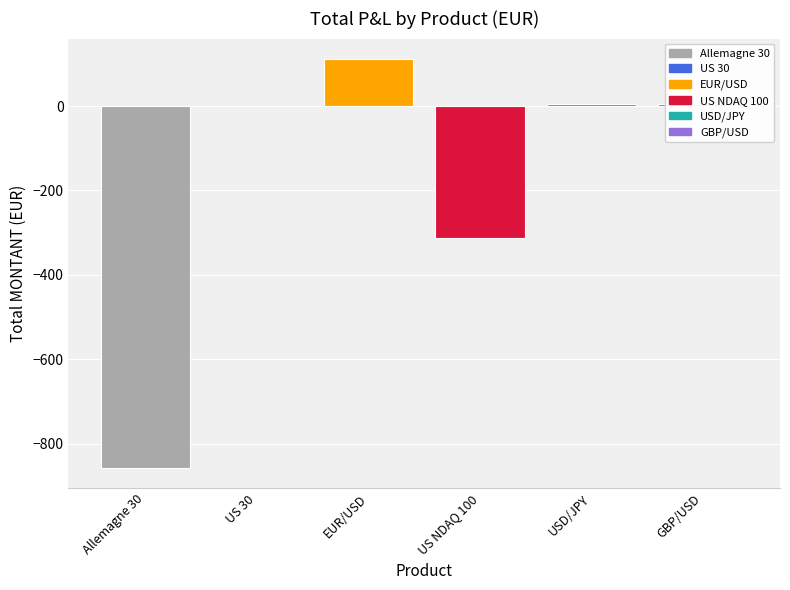

Is it true that the value at US 30 is 0.9?

True